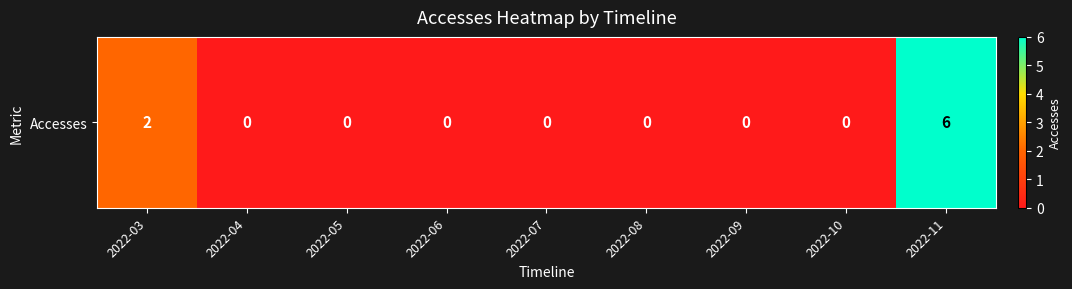

Reading left to right, transcribe all the data shown in this chart.

2022-03=2	2022-04=0	2022-05=0	2022-06=0	2022-07=0	2022-08=0	2022-09=0	2022-10=0	2022-11=6